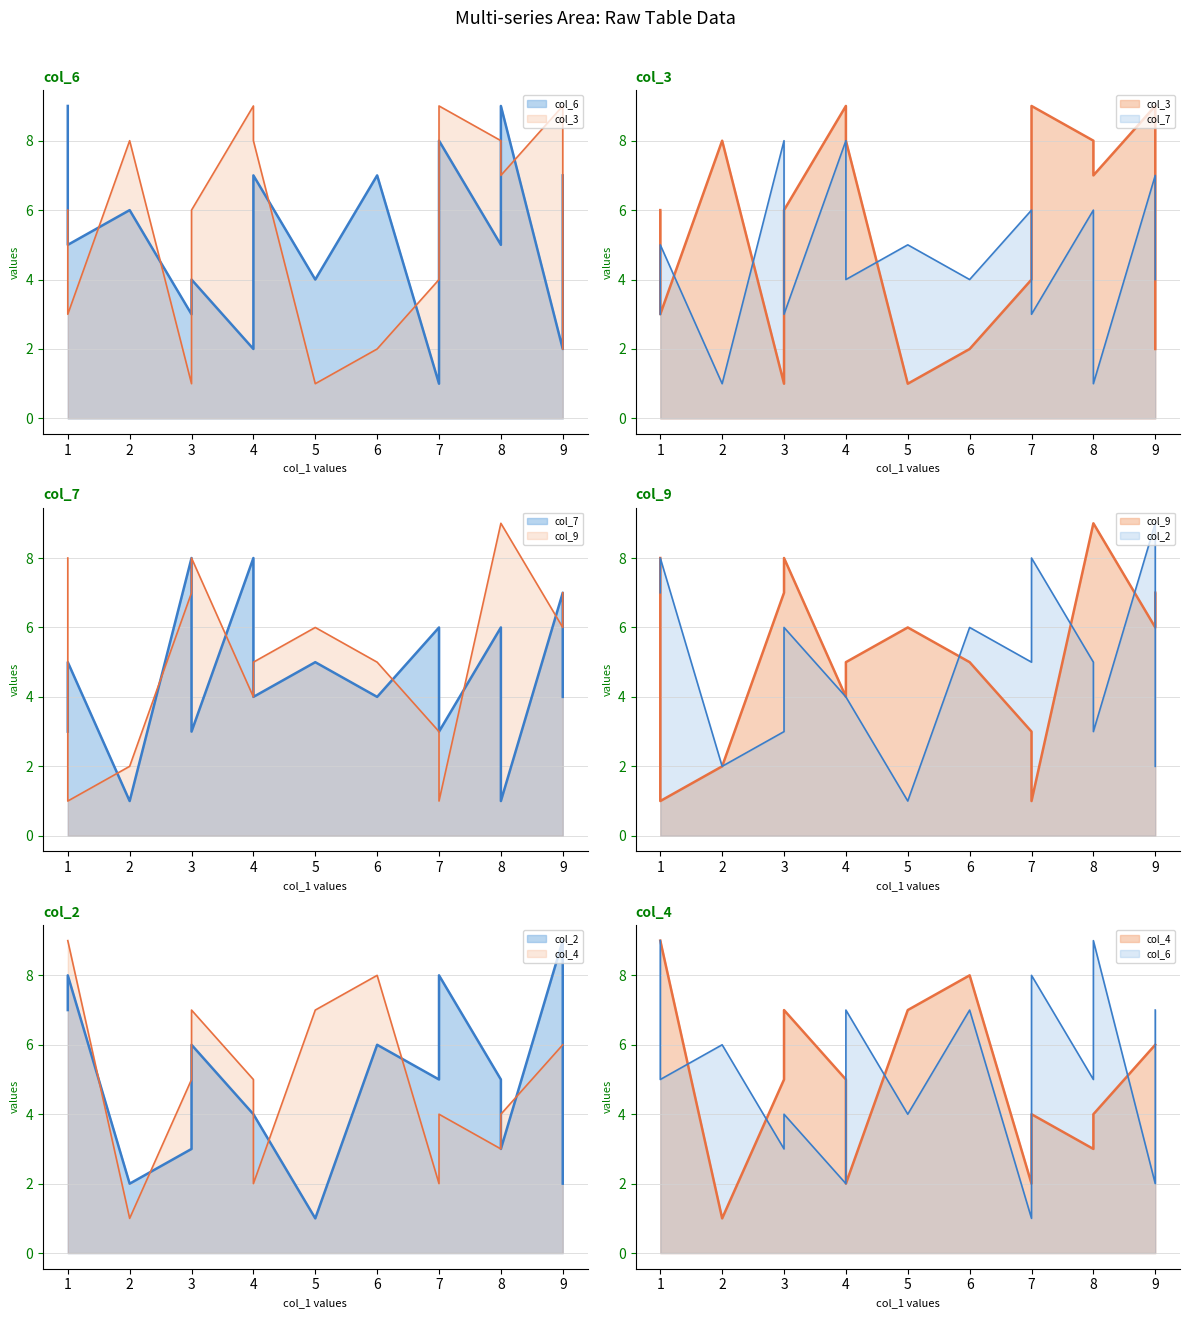

What is the value of the col_9 point at the 5th from the left?

8